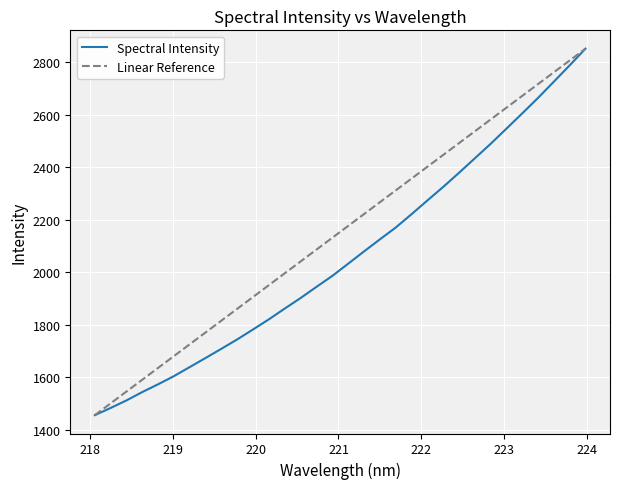

What is the sum of all values?

65952.5